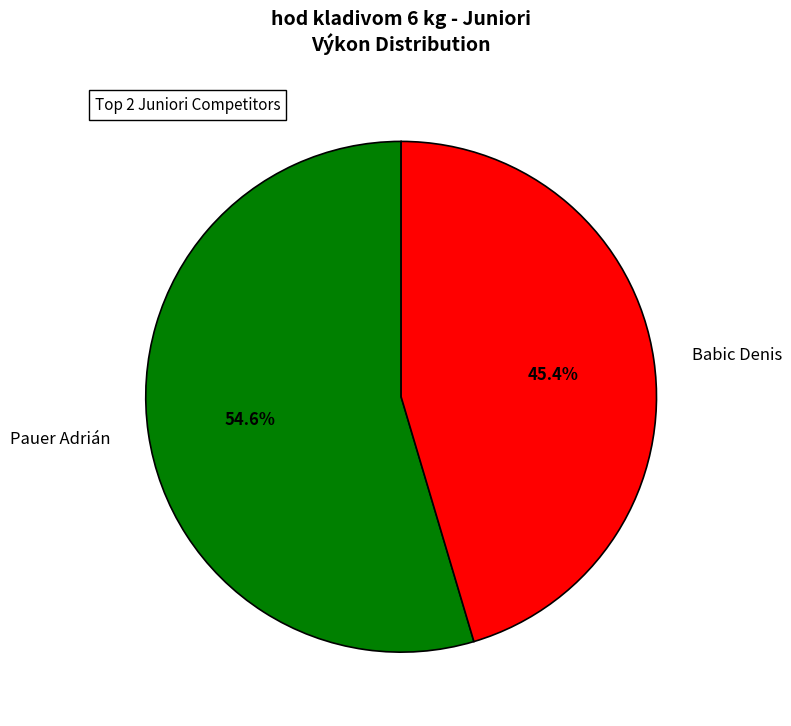

What is the majority slice?

Pauer Adrián